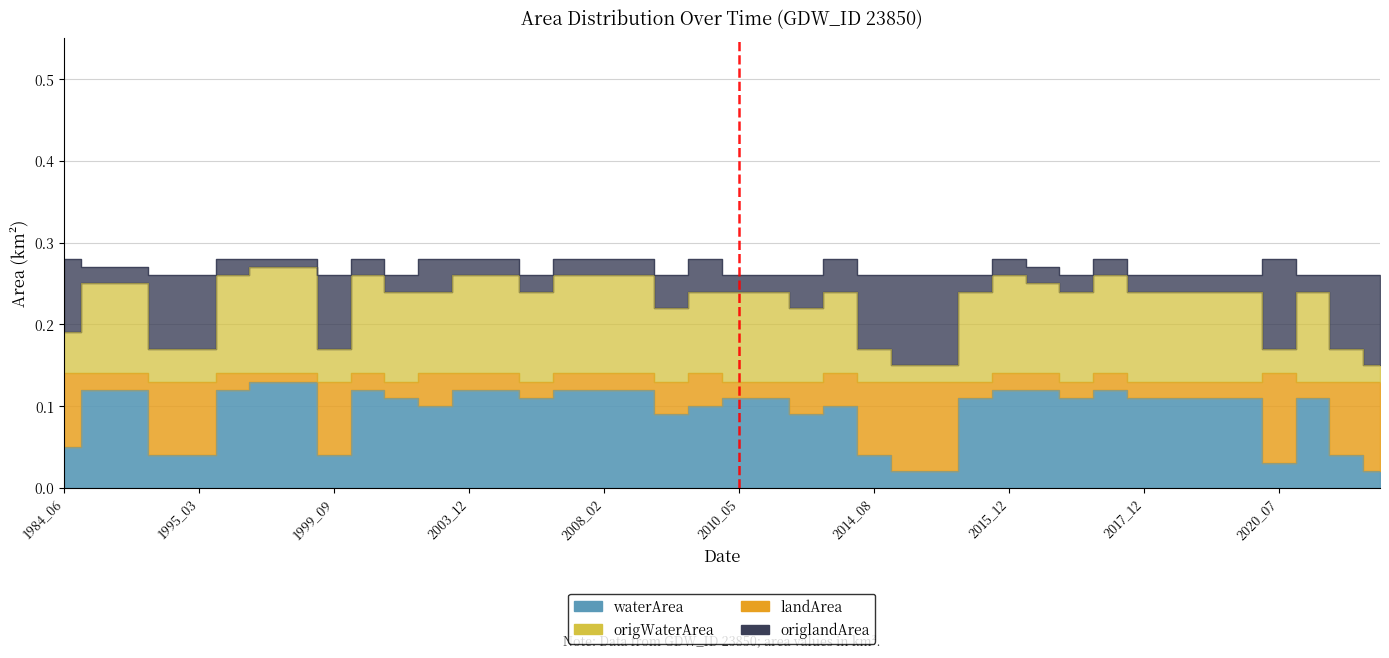

The value of origWaterArea at 2006_04 is 0.2. True or false?

False